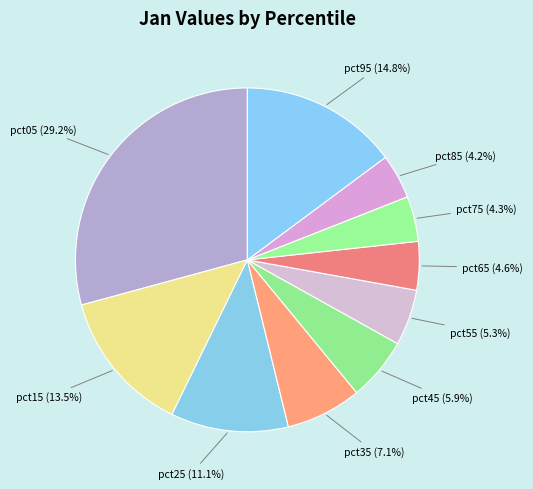

How many slices are in this pie chart?

10